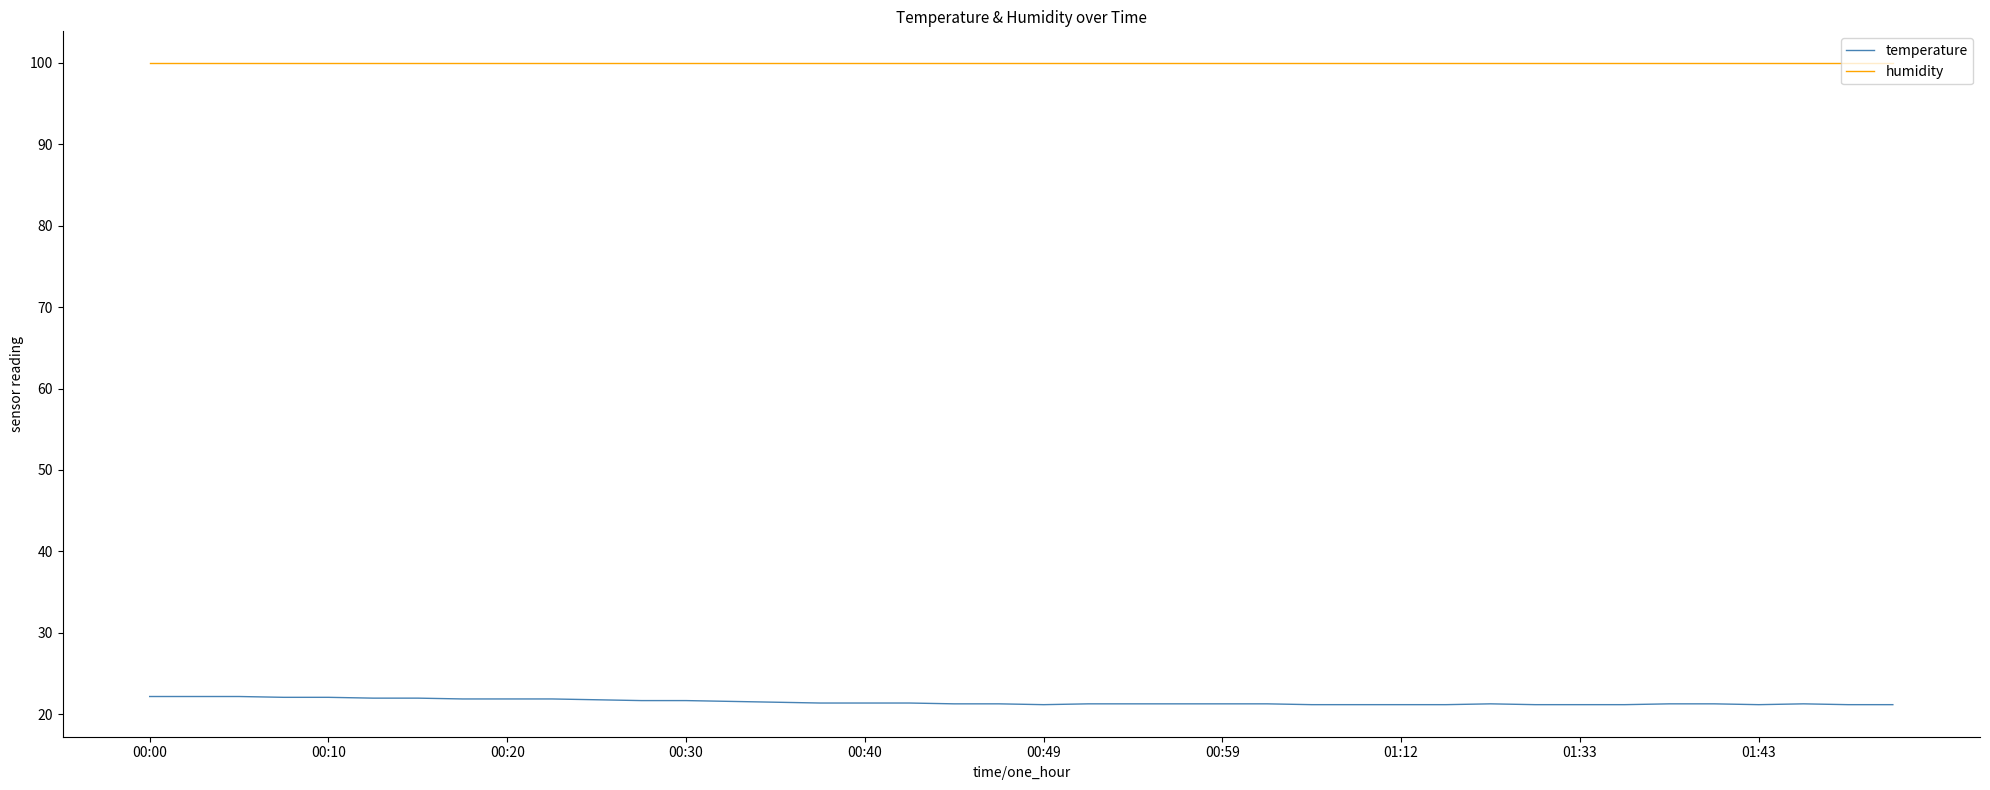

Which series has the widest spread of values?

temperature